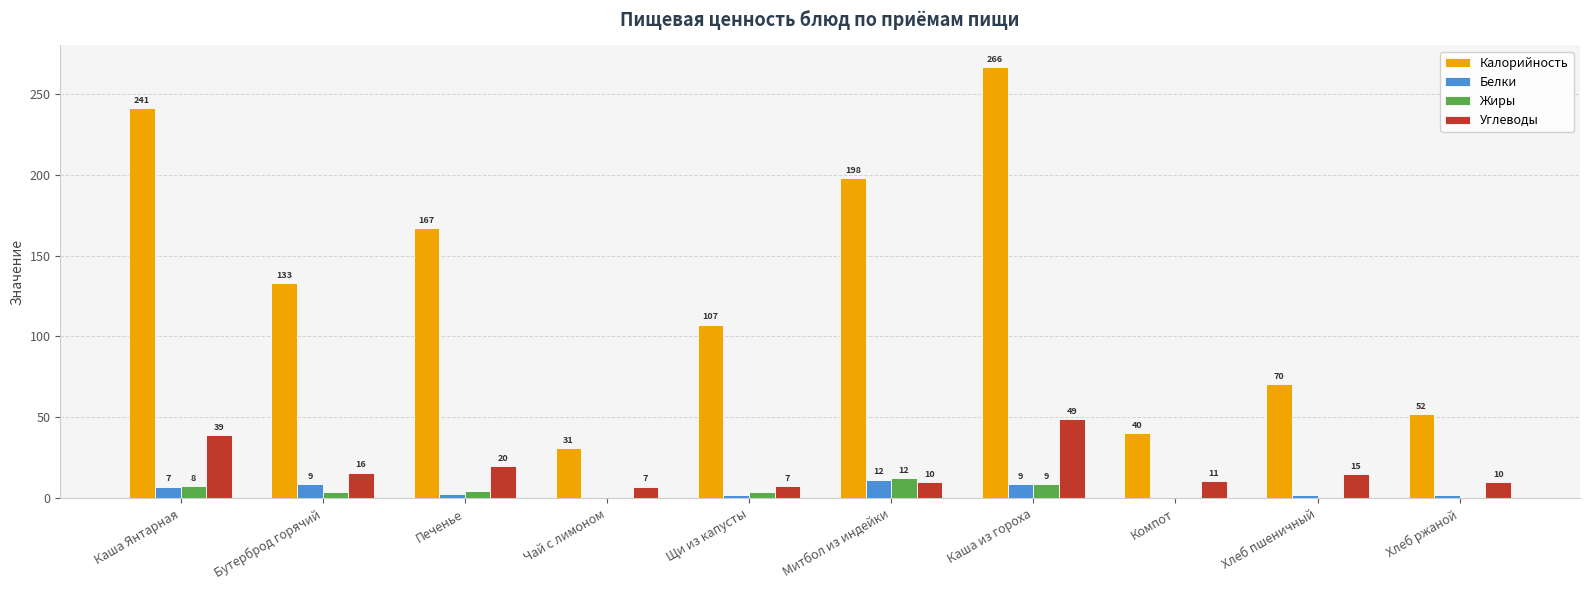

Where is Белки nearest to the value 5?

Печенье